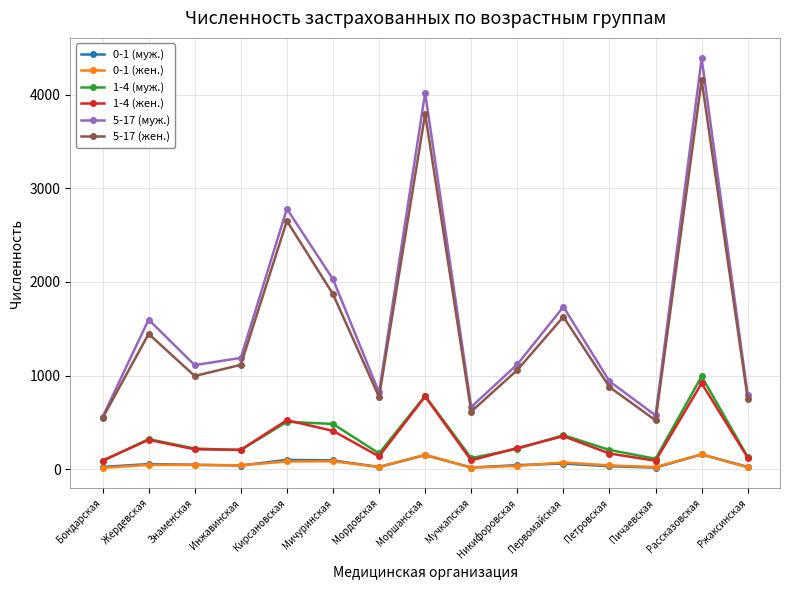

The 5-17 (муж.) series shows 2029 at Мичуринская. True or false?

True